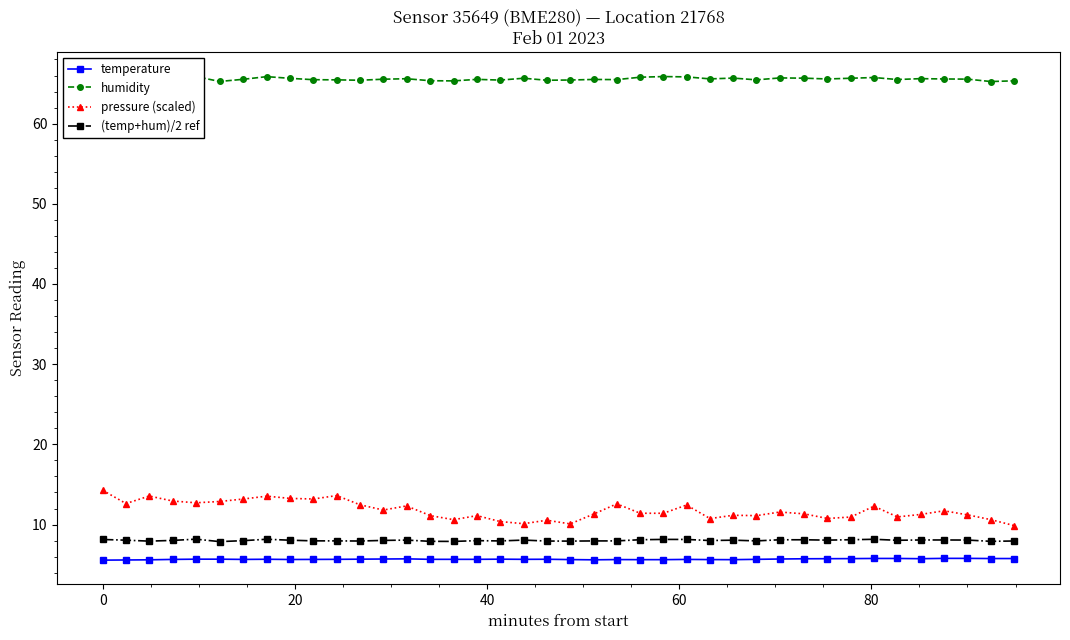

Does the chart display data point markers on the line(s)?

Yes